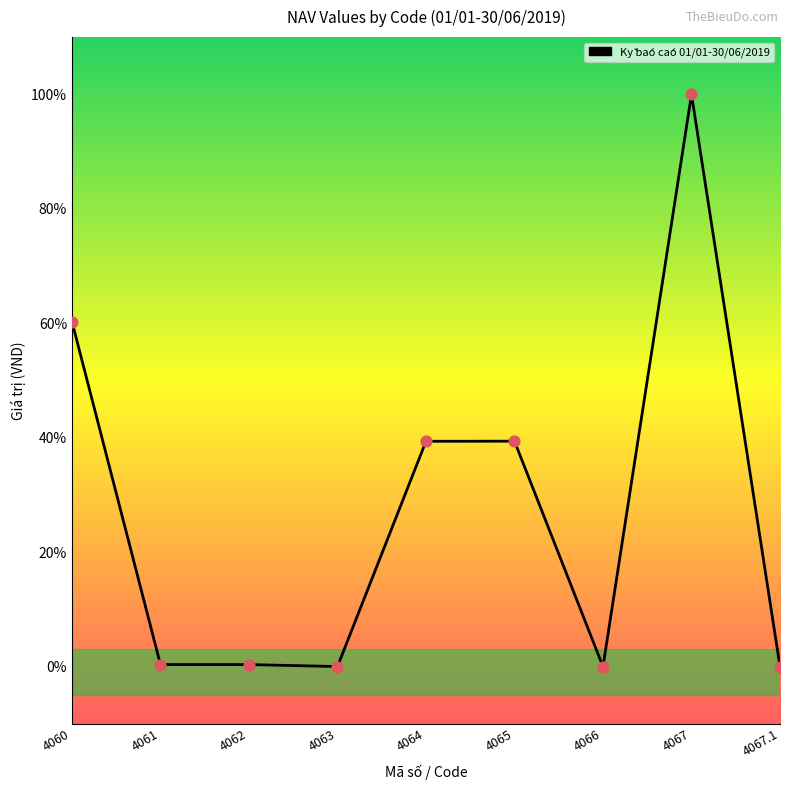

Which has a higher value, 4063 or 4067?

4067